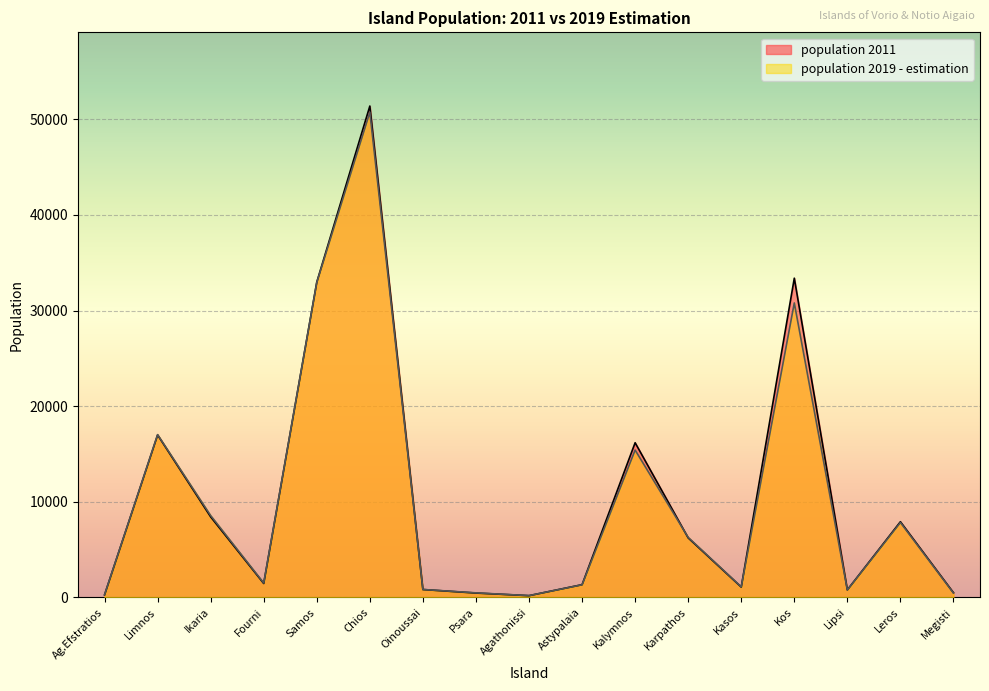

How many intersections are there between population 2011 and population 2019 - estimation?

5